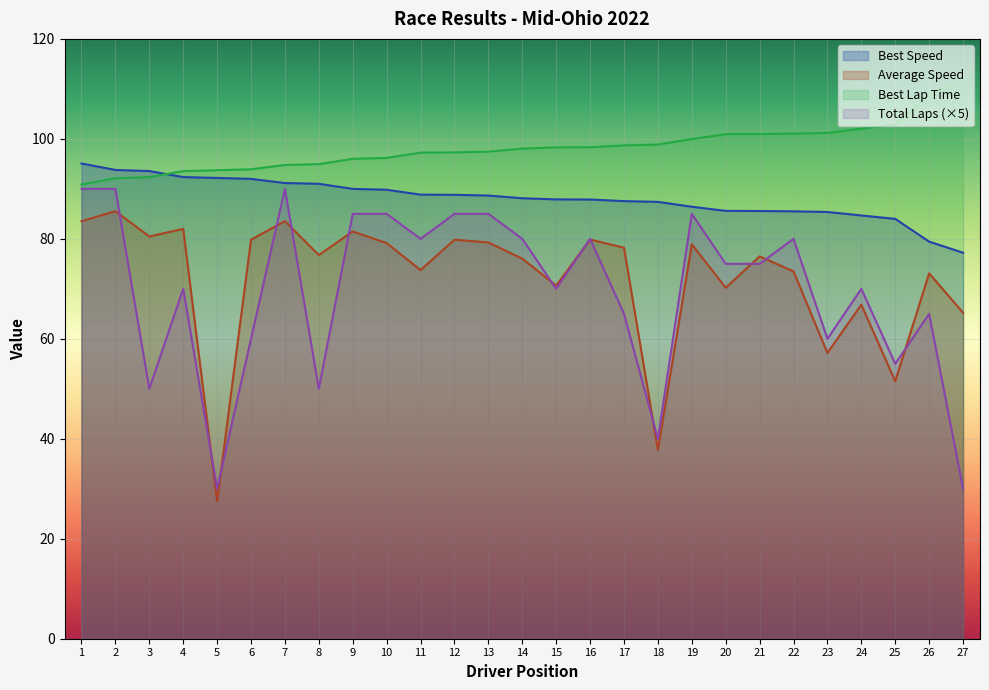

Where is Average Speed nearest to the value 56?

23